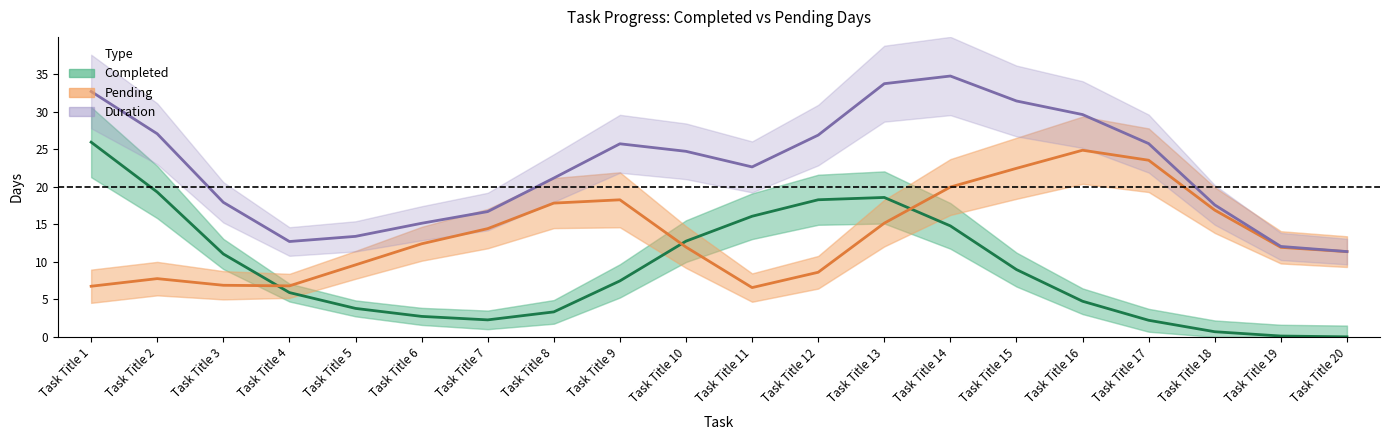

What is the difference between the second highest and minimum values in the Pending series?

17.0